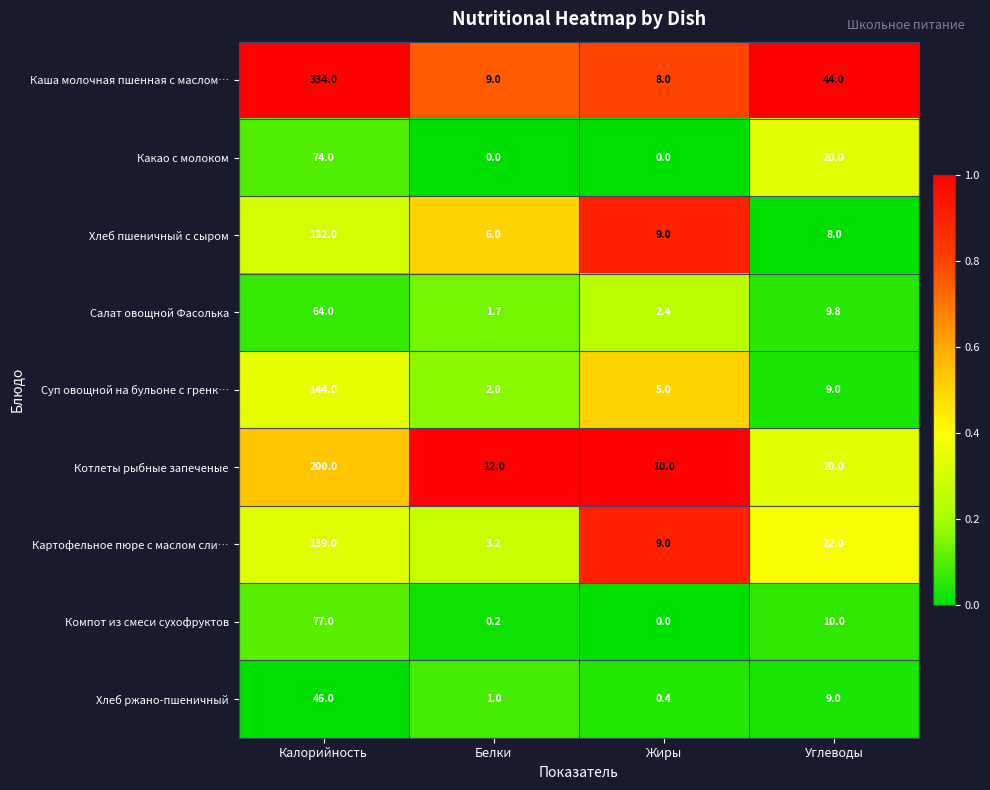

The value of Компот из смеси сухофруктов at Углеводы is 17.9. True or false?

False